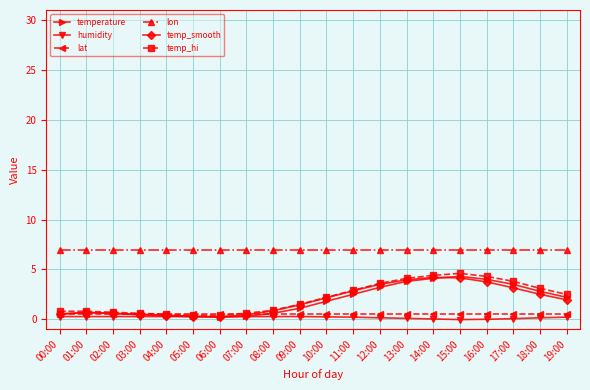

What is the lowest value of the lat series?

0.6